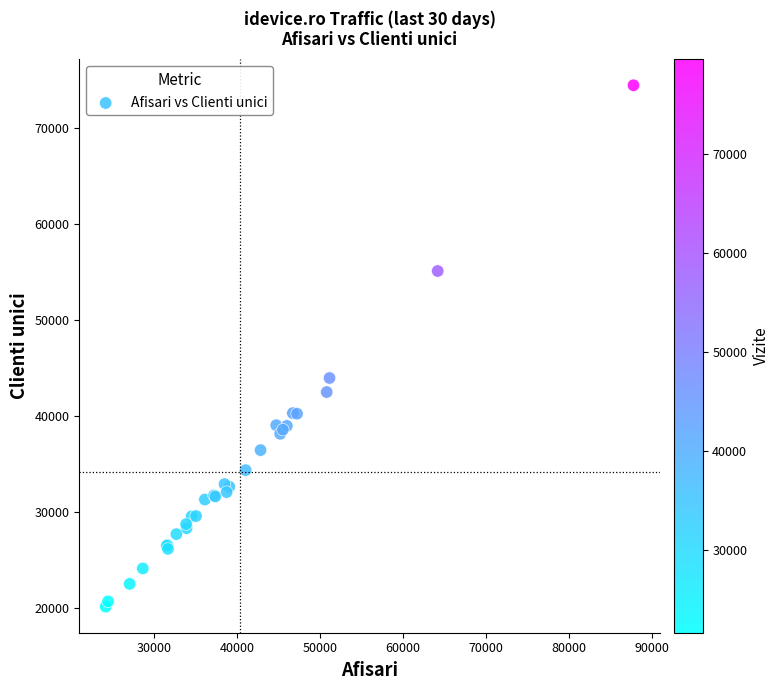

What Y value in the scatter plot is closest to 47254?

43917